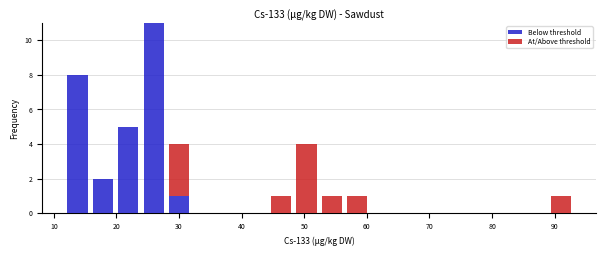

What is the total height of the stacked bar covering 28 to 32 on the x-axis? Neither the bar edges nor the heights are printed on the chart, so give them approximately, as read against the axes.

4